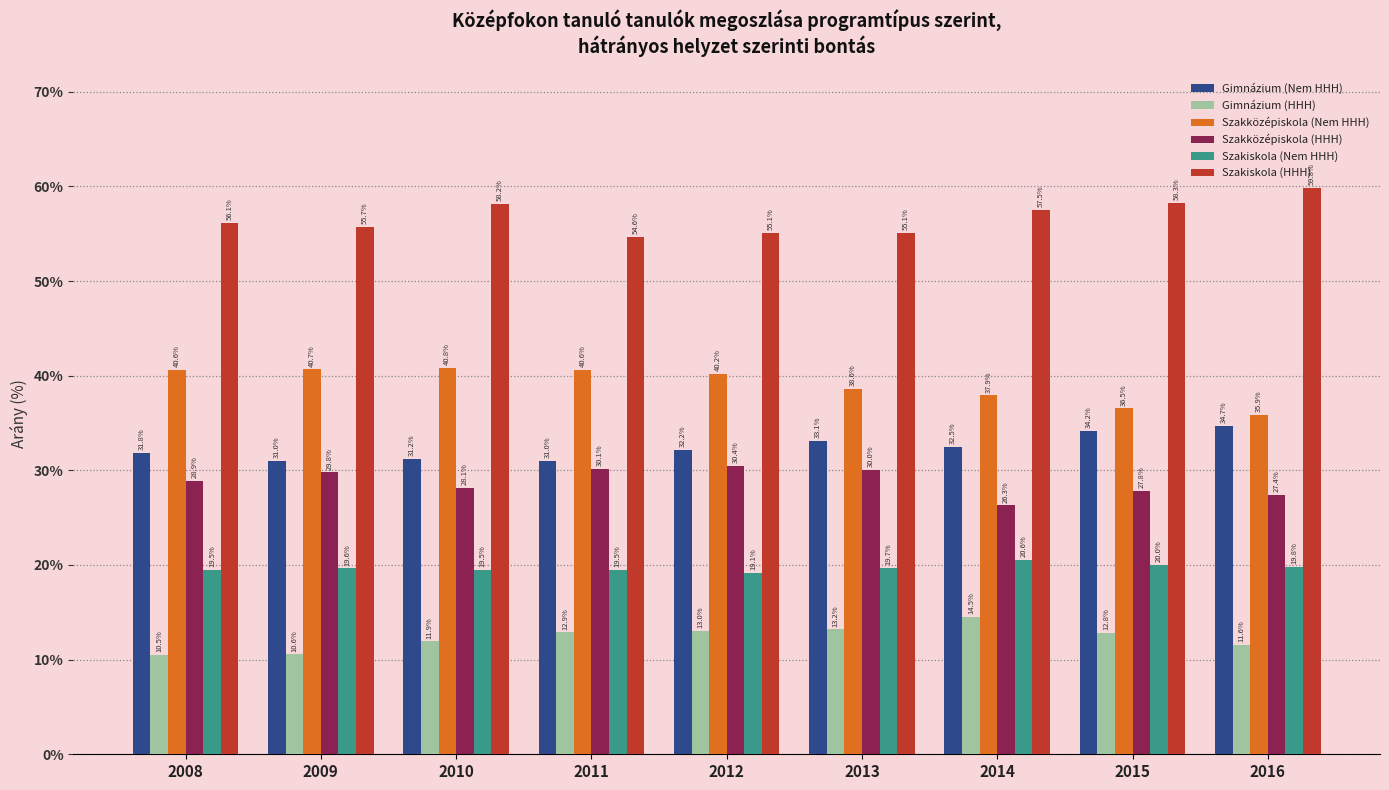

The value of Szakközépiskola (Nem HHH) at 2011 is 22.6. True or false?

False